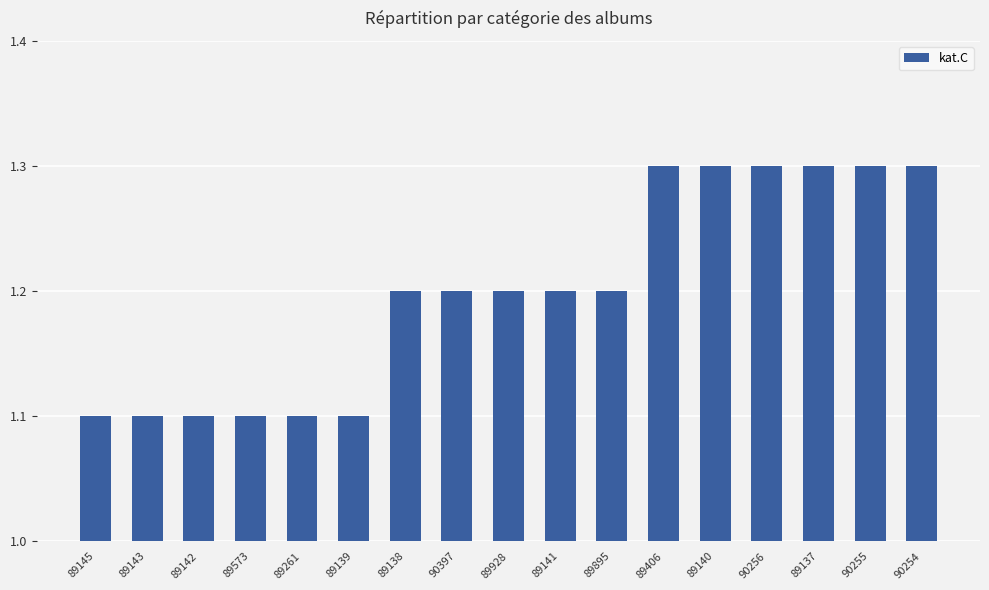

Count the number of categories in the chart.

17